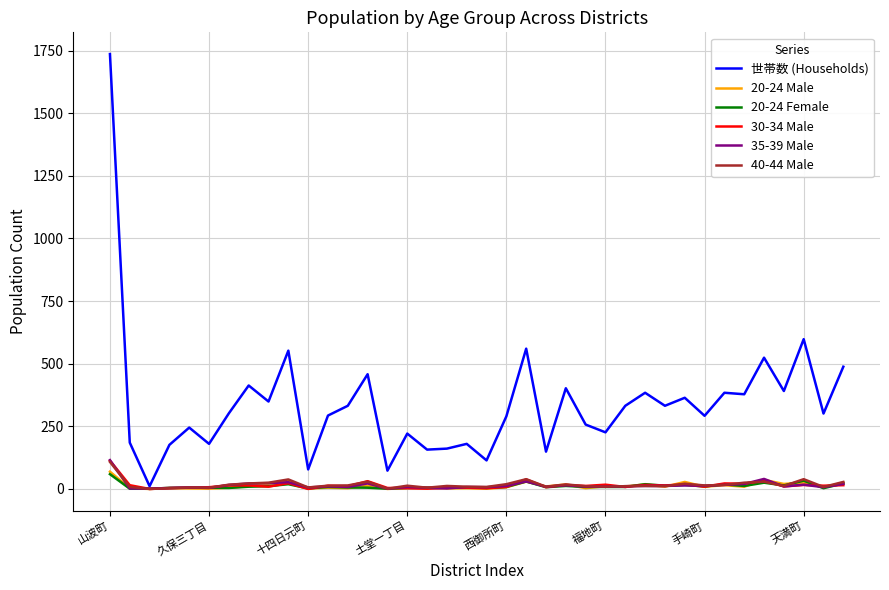

Count the number of data series in this chart.

6